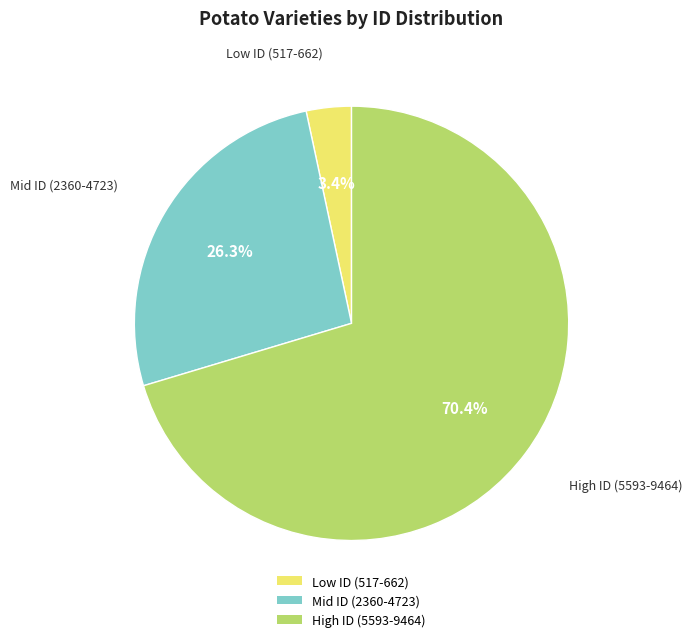

Rank the categories by value from lowest to highest.

Low ID (517-662), Mid ID (2360-4723), High ID (5593-9464)